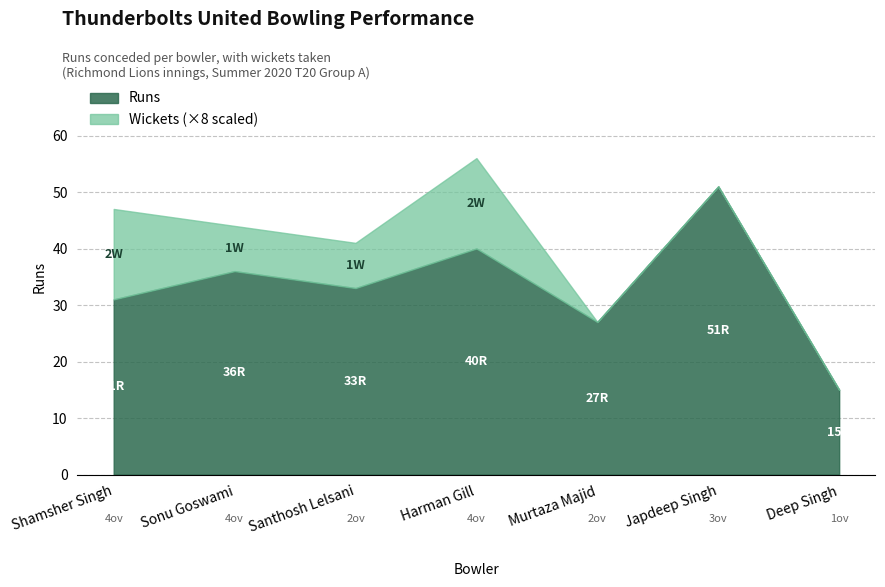

Between Harman Gill and Murtaza Majid, which series saw the biggest shift?

Runs